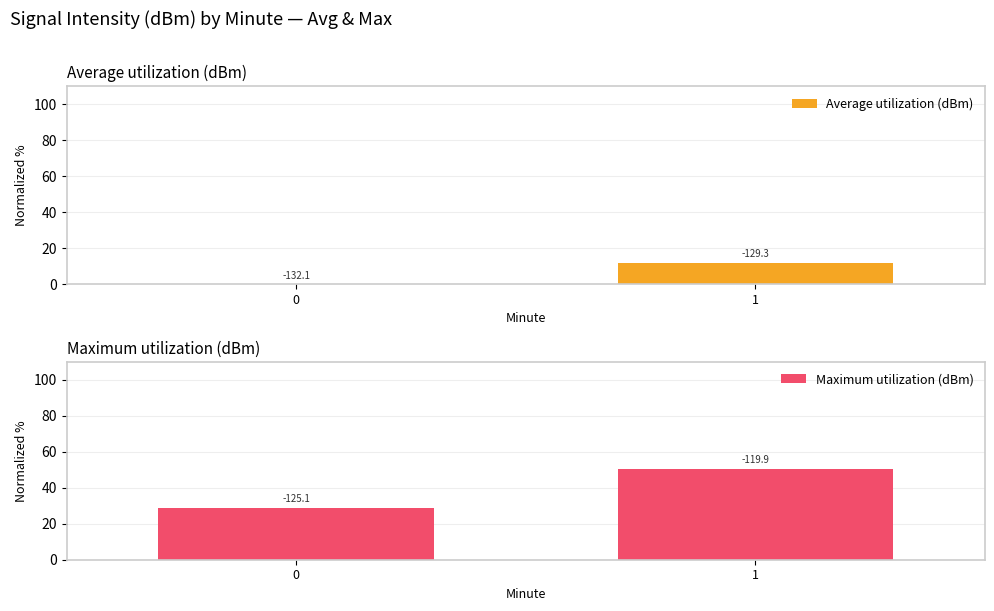

What is the sum of all Average utilization (dBm) values?

11.7